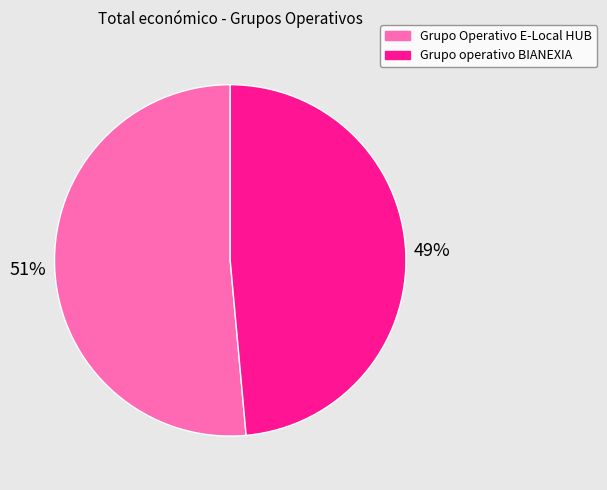

Which has a higher value, Grupo operativo BIANEXIA or Grupo Operativo E-Local HUB?

Grupo Operativo E-Local HUB